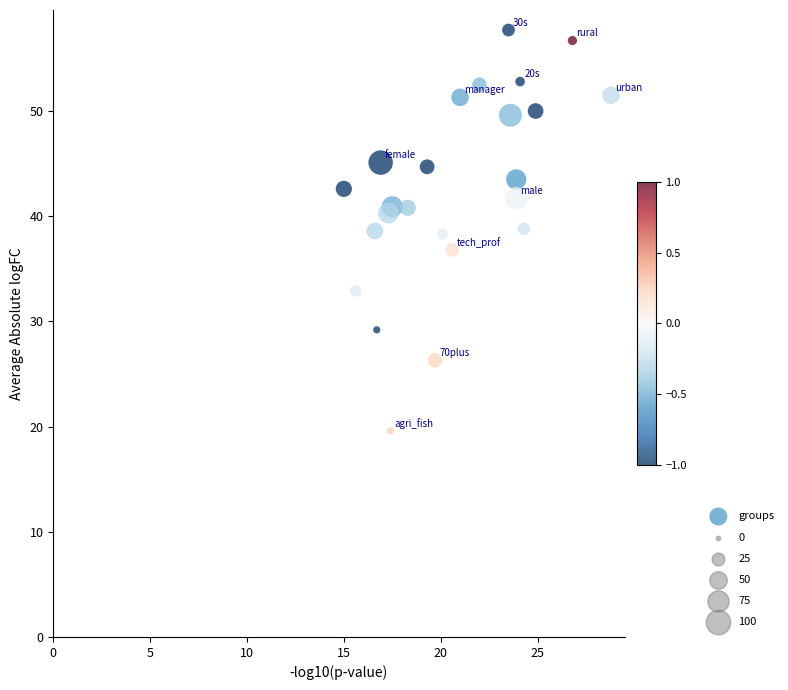

What is the range of X values (max minus min)?

13.8